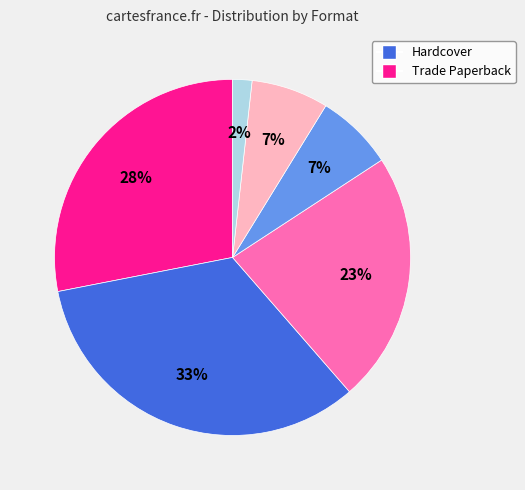

Does any single category account for the majority?

No